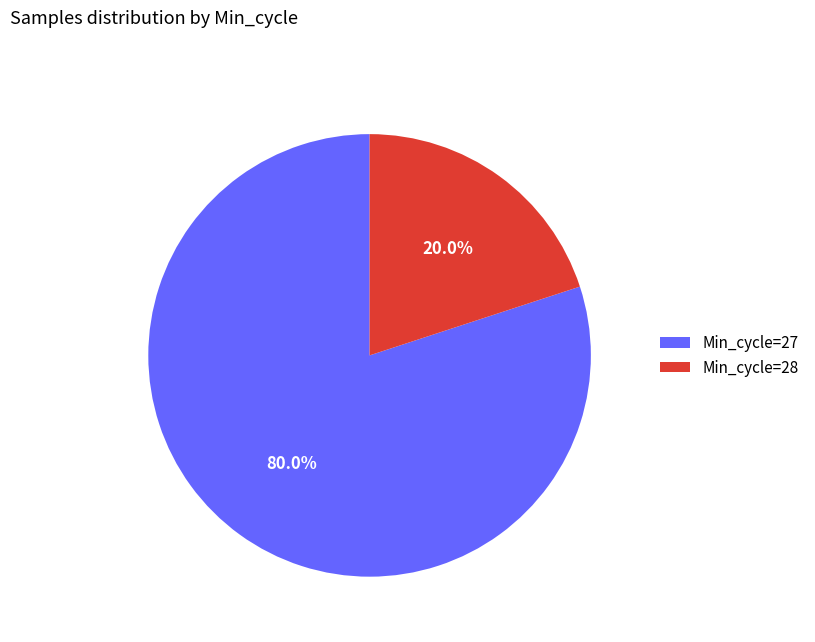

Is there any slice that represents more than half of the pie?

Yes